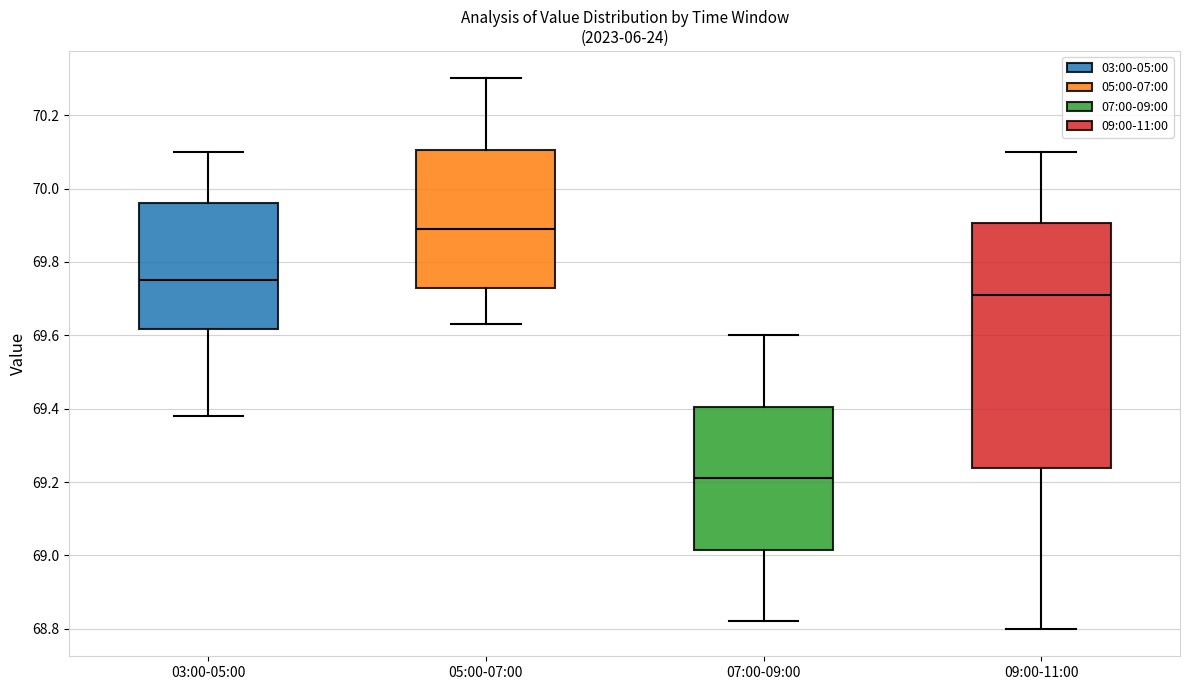

Reading left to right, read every box against the y-axis: the position of its median line, the range the box covers, and the ends of its whiskers. The values are not printed on the chart, so give them approximately, as read against the axis.

03:00-05:00: median 69.76, box 69.62 to 69.96, whiskers 69.38 to 70.10
05:00-07:00: median 69.90, box 69.72 to 70.10, whiskers 69.64 to 70.30
07:00-09:00: median 69.22, box 69.02 to 69.40, whiskers 68.82 to 69.60
09:00-11:00: median 69.72, box 69.24 to 69.90, whiskers 68.80 to 70.10